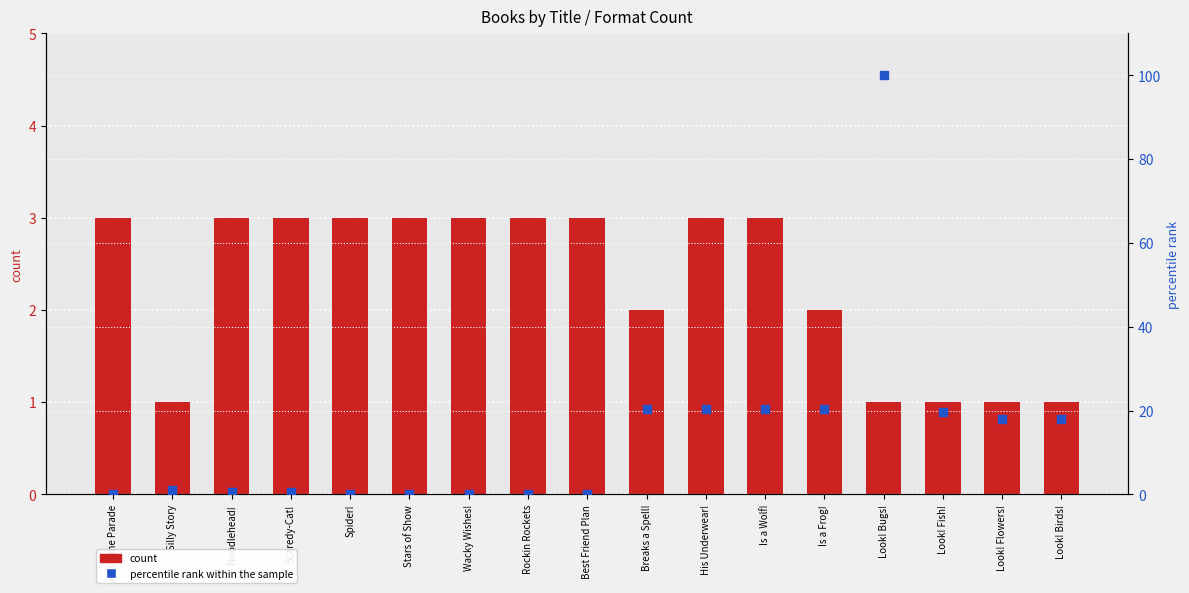

Which series has the largest total across all categories?

percentile rank within the sample